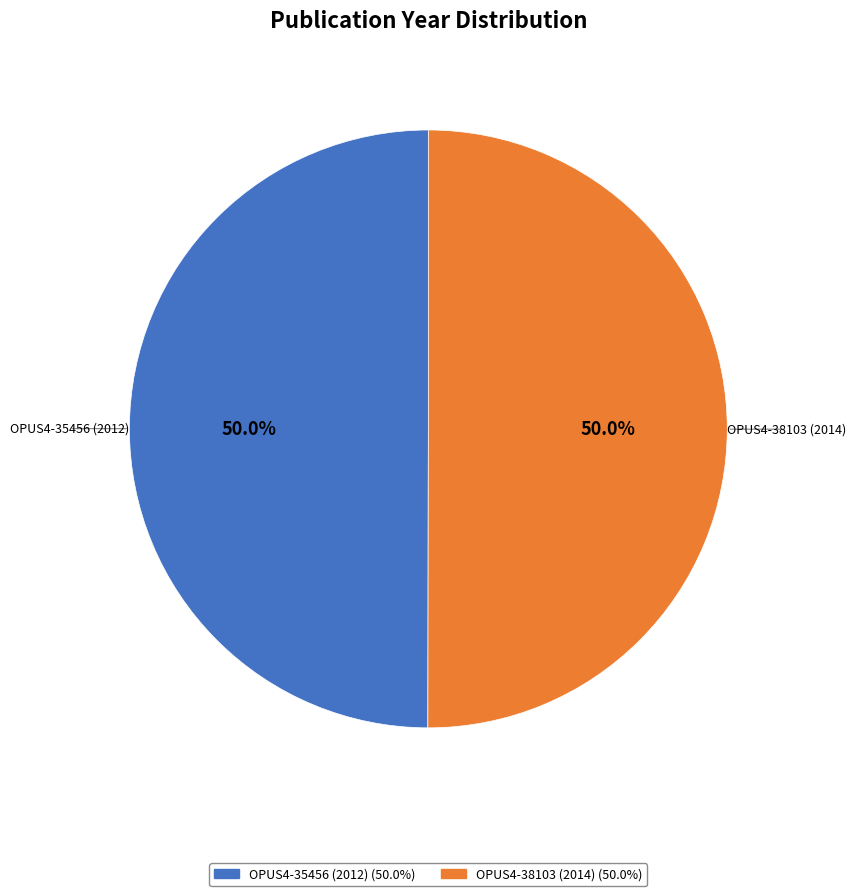

To the nearest percent, what percentage of the pie is OPUS4-38103 (2014)?

50%